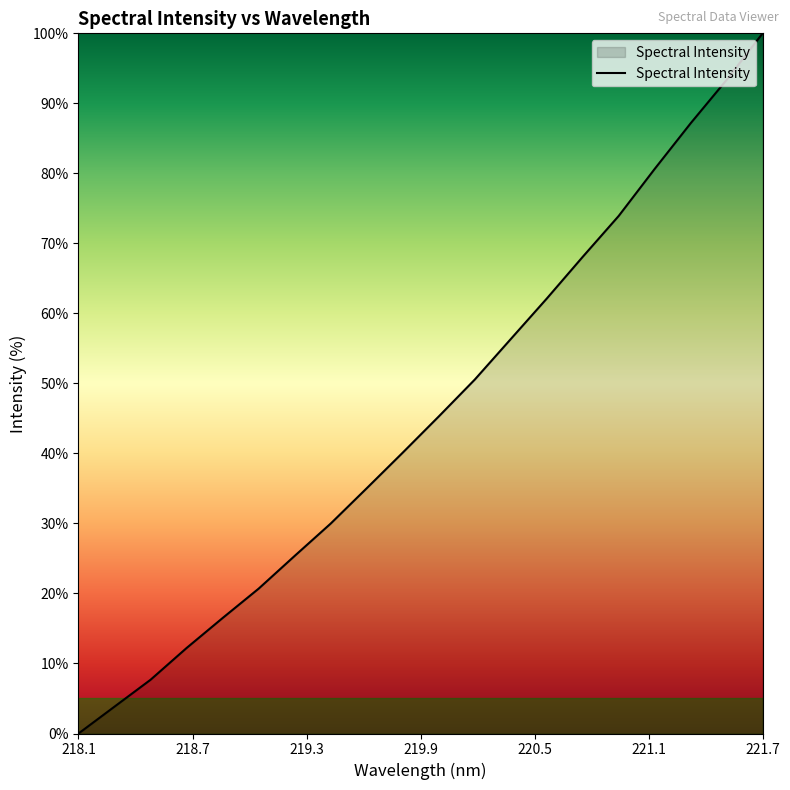

What is the maximum value shown in the chart?

100.0